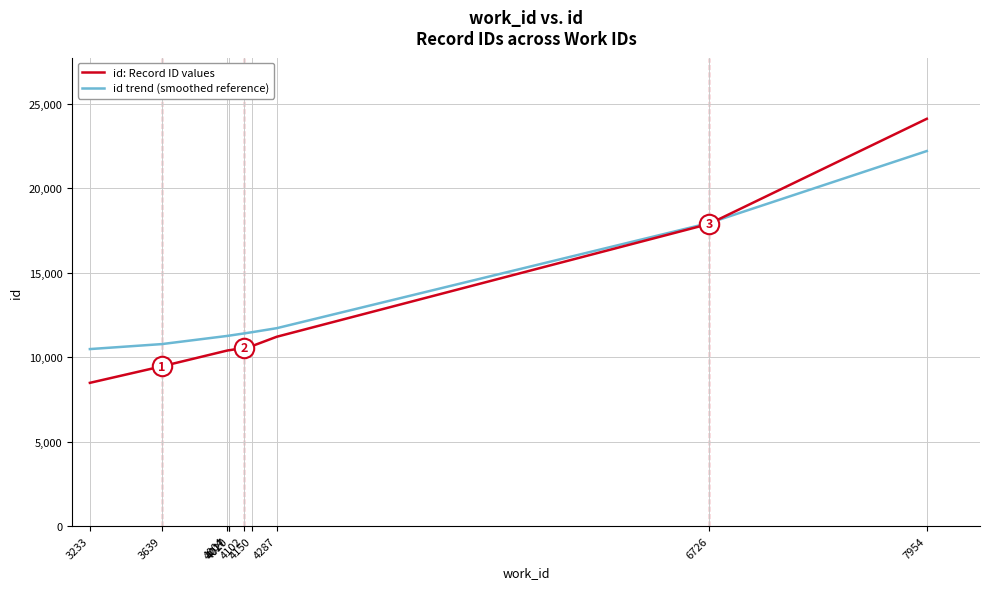

What is the difference between the highest and lowest values at 6726?

51.7